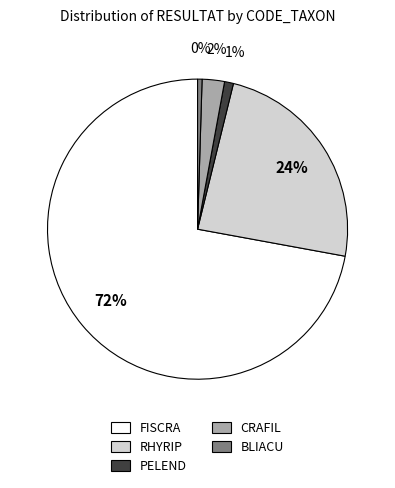

Count the number of slices in the pie.

5